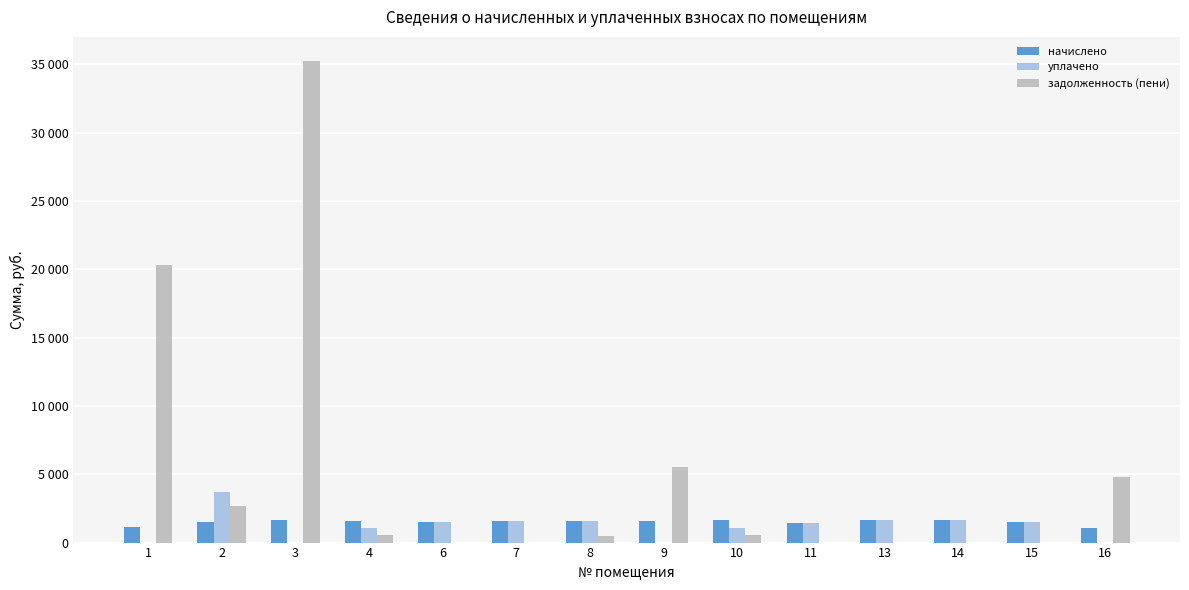

Are the bars horizontal?

No